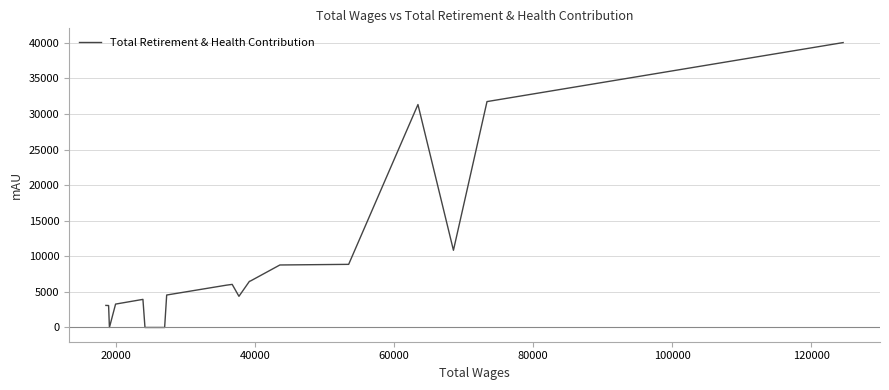

What is the maximum value shown in the chart?

40033